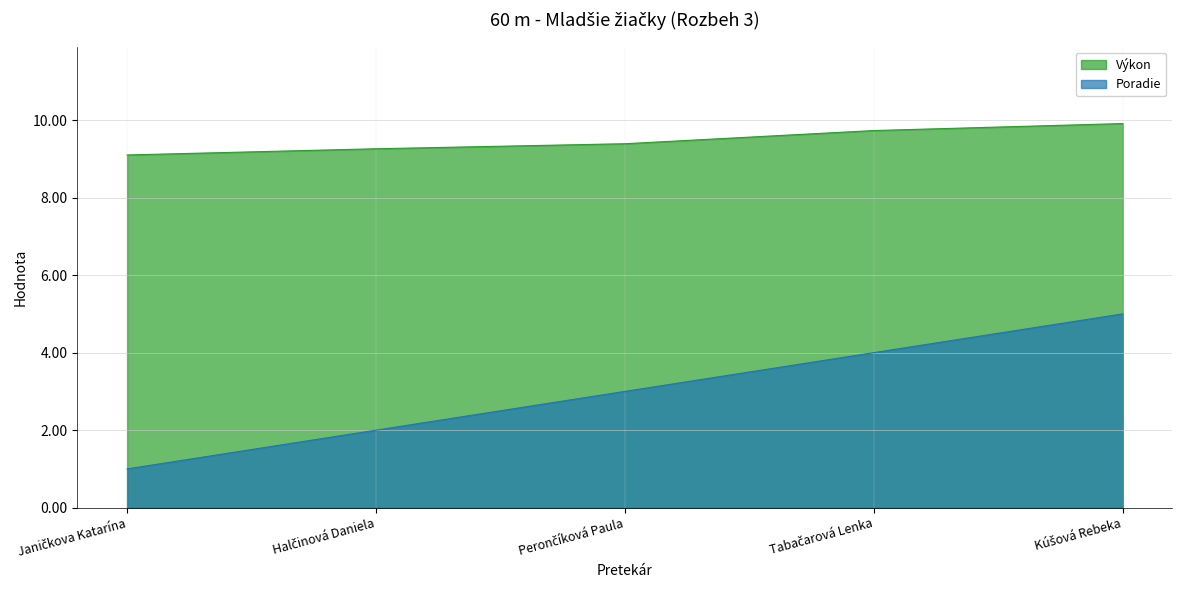

Reading right to left, what are all the values shown in this chart?

Poradie: 5.0	4.0	3.0	2.0	1.0
Výkon: 9.9	9.7	9.4	9.3	9.1